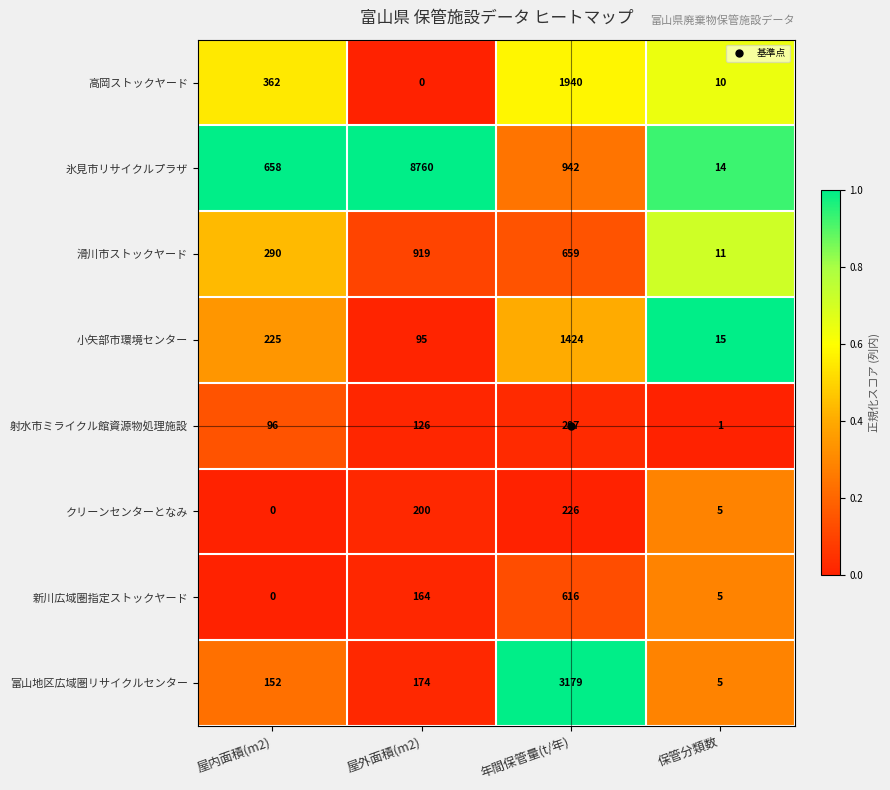

List the series in order of their peak value, lowest first.

クリーンセンターとなみ, 射水市ミライクル館資源物処理施設, 新川広域圏指定ストックヤード, 滑川市ストックヤード, 小矢部市環境センター, 高岡ストックヤード, 富山地区広域圏リサイクルセンター, 氷見市リサイクルプラザ